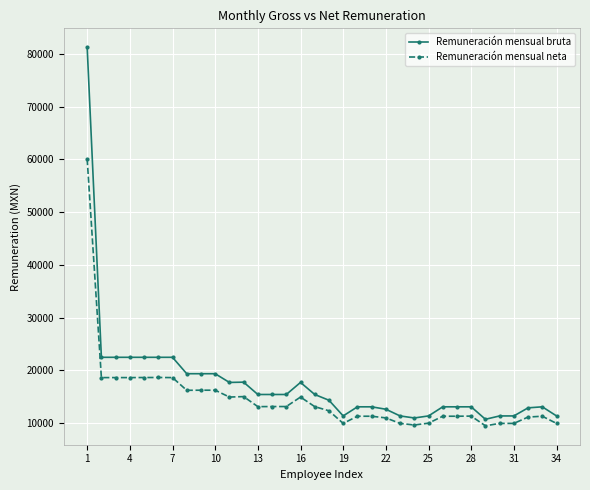

What is the average value of the Remuneración mensual bruta series?

17539.3